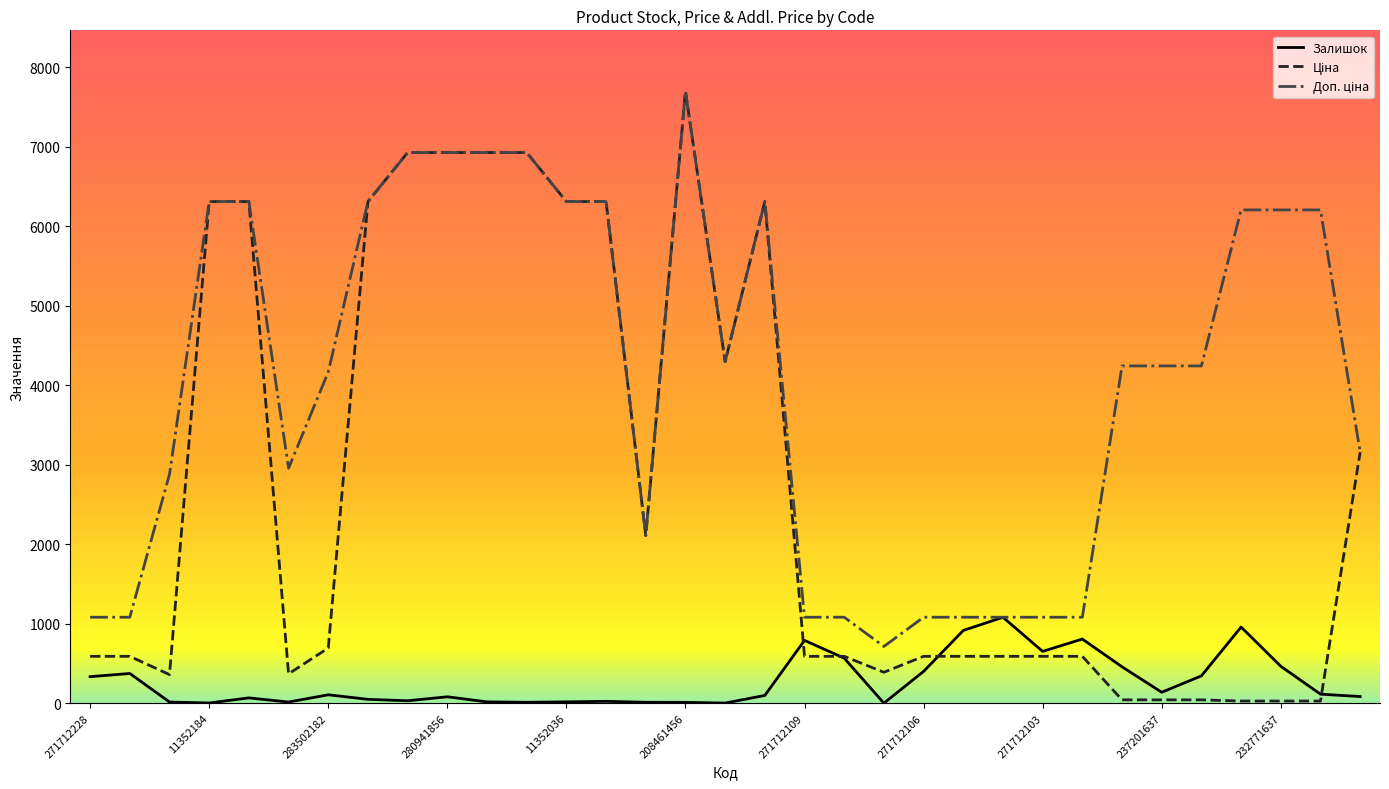

Is this an area chart (filled region under the line)?

No